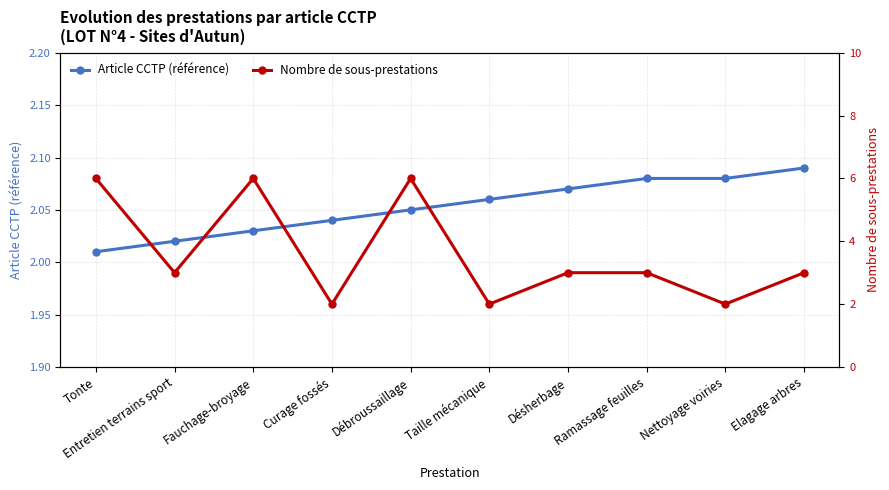

Rank the series at Entretien terrains sport from lowest to highest value.

Article CCTP (référence), Nombre de sous-prestations